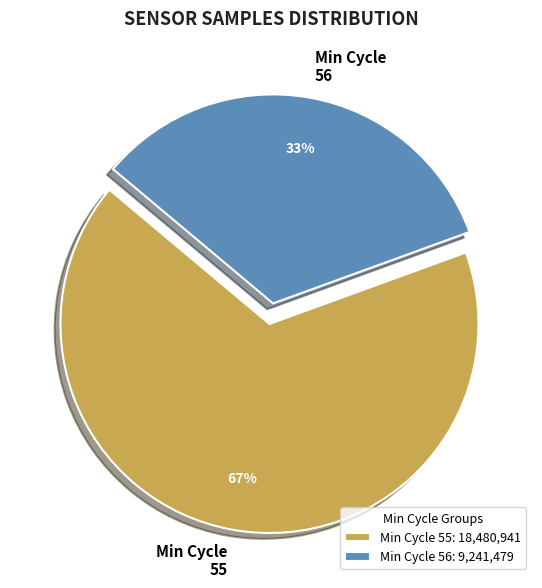

Is there a majority slice in this chart?

Yes